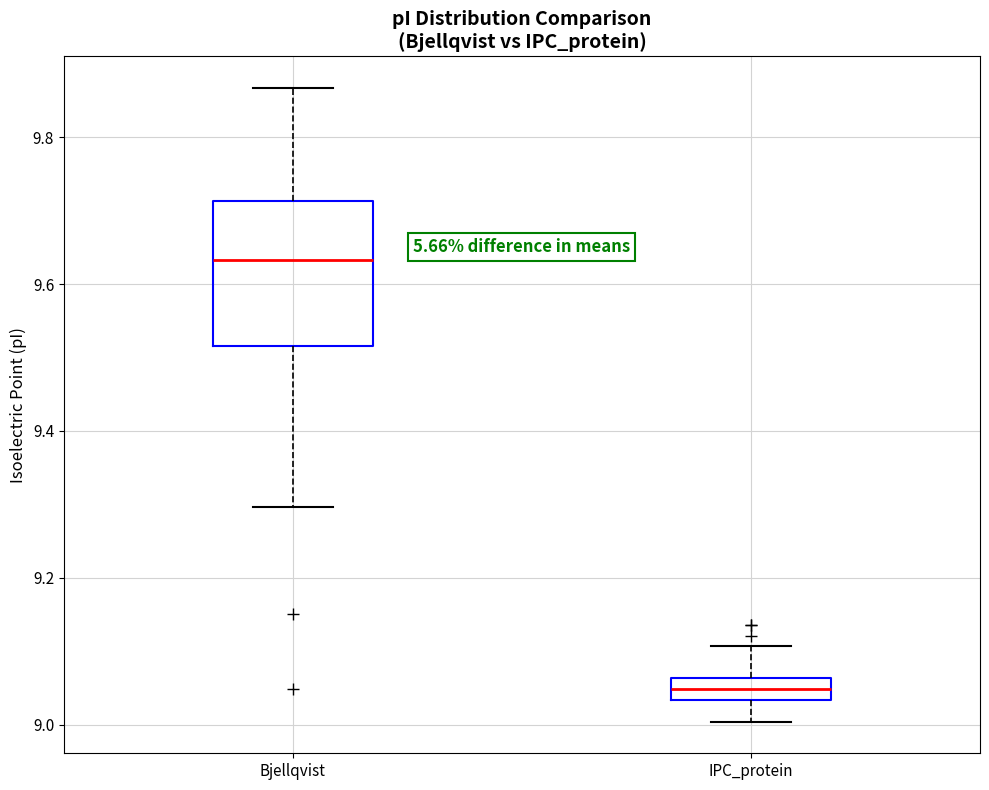

Which box has the highest median line?

Bjellqvist